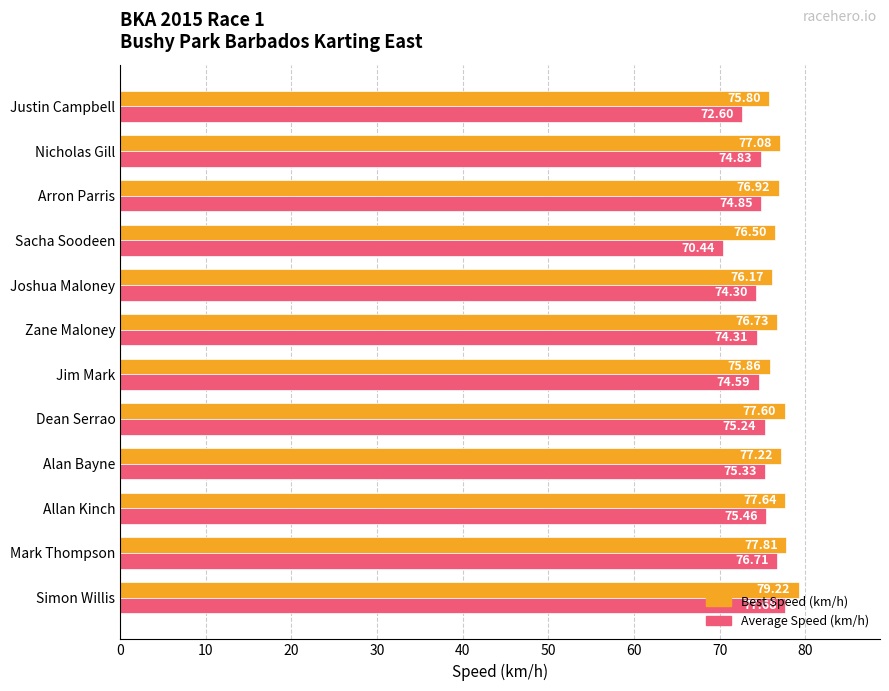

List the series in order of their overall mean, highest first.

Best Speed (km/h), Average Speed (km/h)